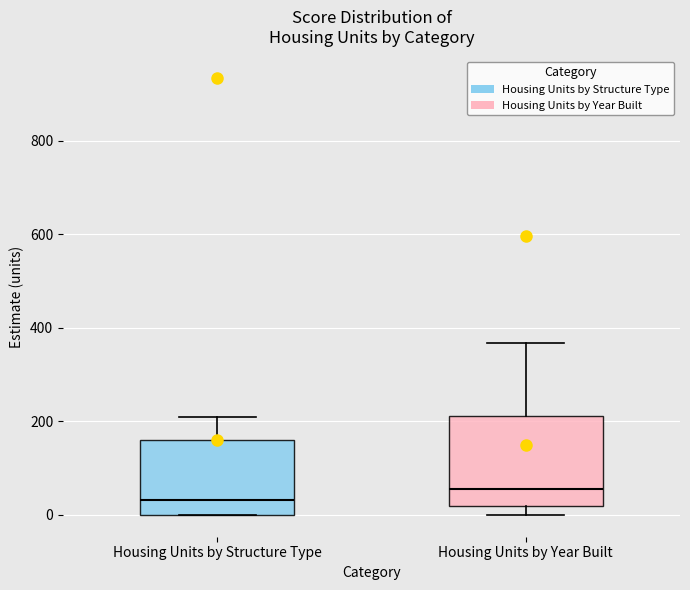

Reading left to right, transcribe this box plot: for each box, give where its median line is, the range the box spans, and where its two whiskers end, as read against the y-axis. The values are not printed on the chart, so give them approximately, as read against the axis.

Housing Units by Structure Type: median 40, box 0 to 160, whiskers 0 to 200
Housing Units by Year Built: median 60, box 20 to 220, whiskers 0 to 360